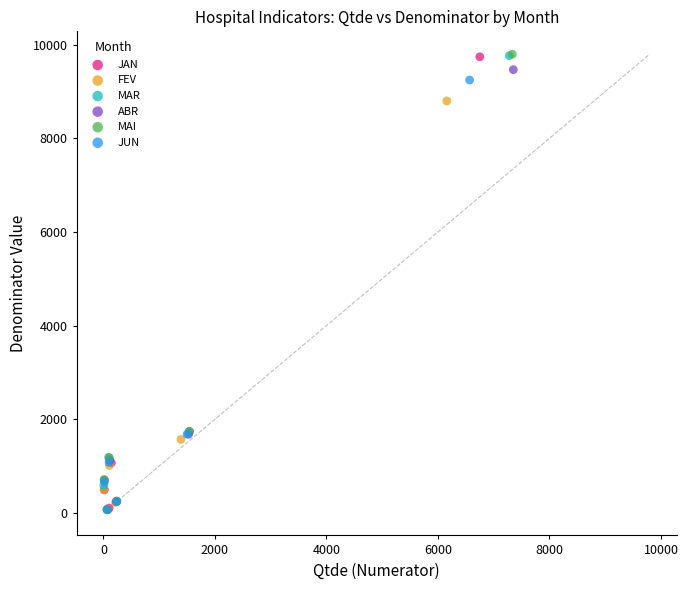

Which series has the largest Y range (max minus min)?

MAI